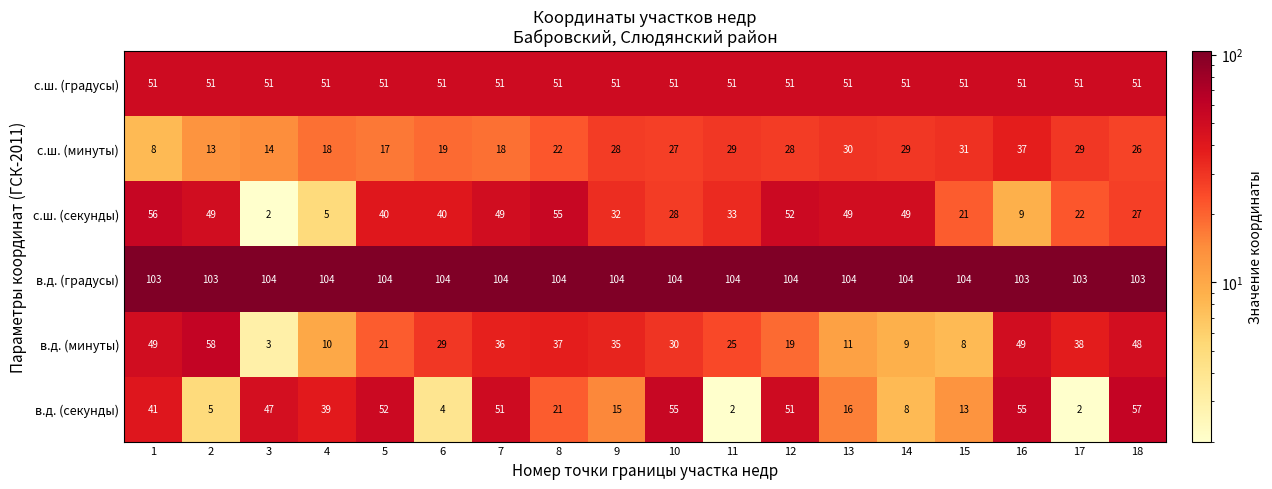

Is it true that с.ш. (минуты) equals 44 at 17?

False